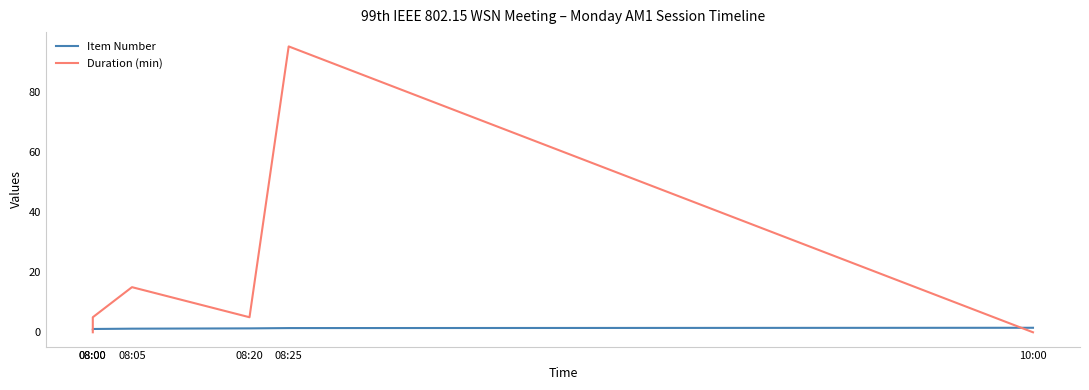

What is the sum of the Duration (min) values at 08:20 and 08:00?

5.0